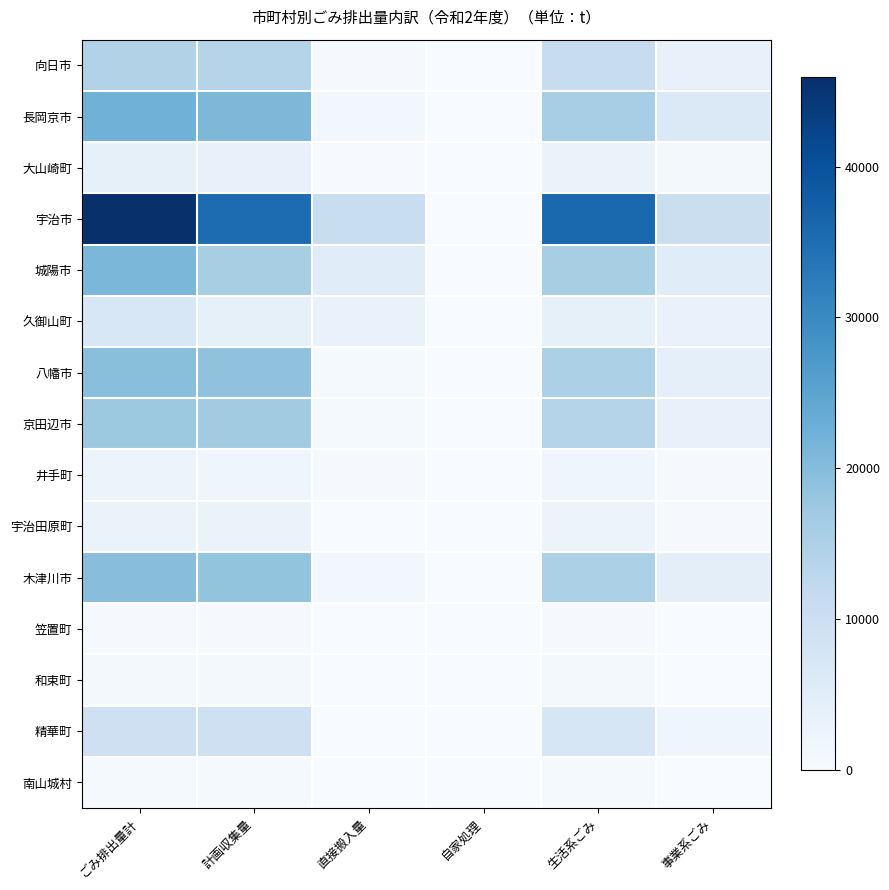

Which category has the lowest value across all series?

自家処理